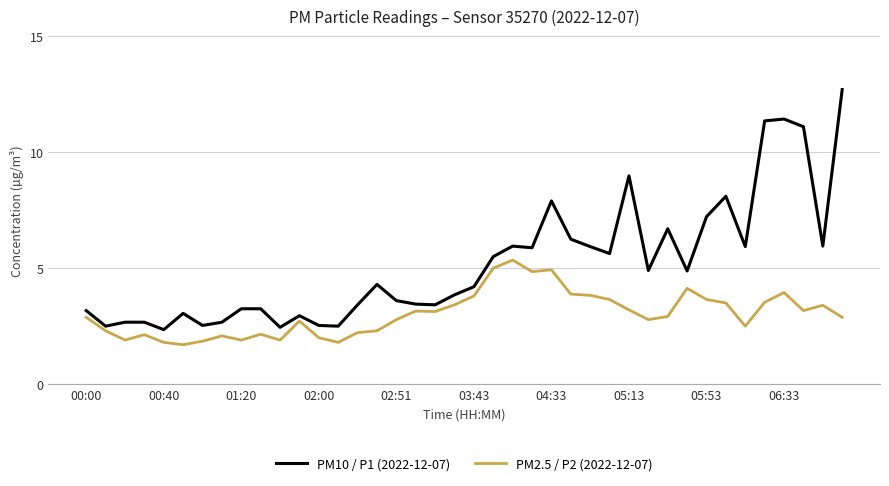

What are all the series names shown in the legend?

PM10 / P1 (2022-12-07), PM2.5 / P2 (2022-12-07)